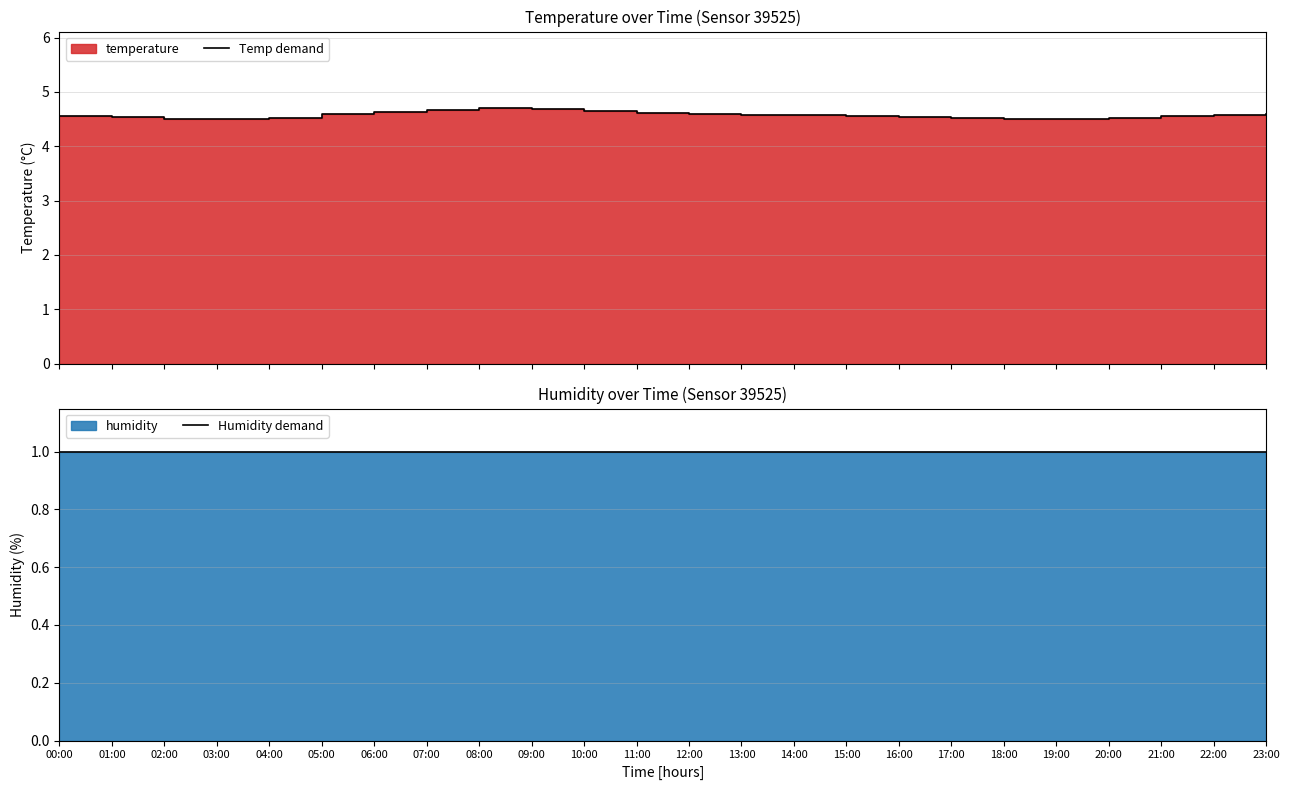

Between 20:00 and 22:00, which series saw the biggest shift?

Temp demand